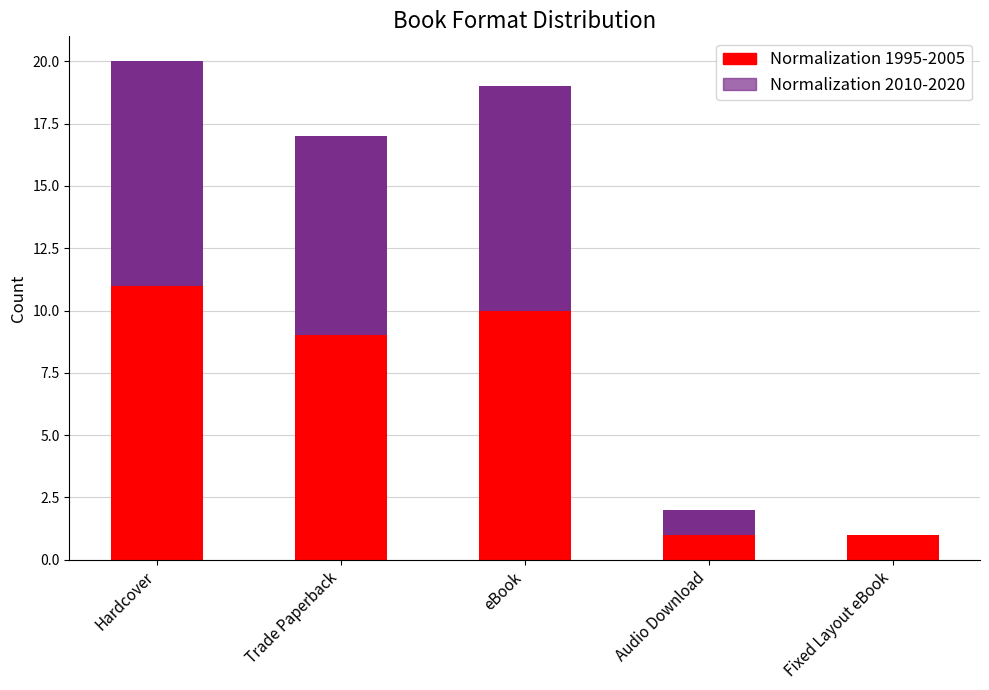

What is the average value of the Normalization 2010-2020 series?

12